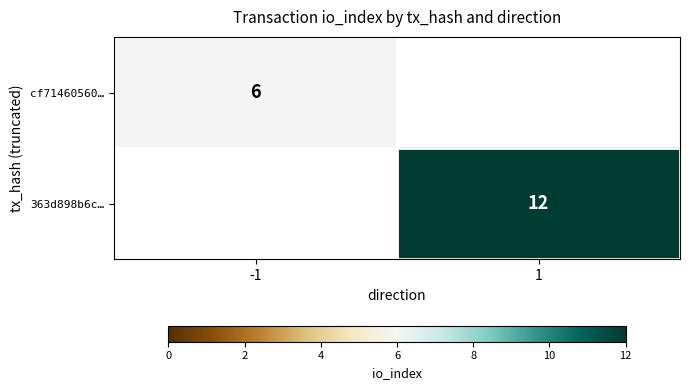

Is it true that 363d898b6c… equals 12 at 1?

True